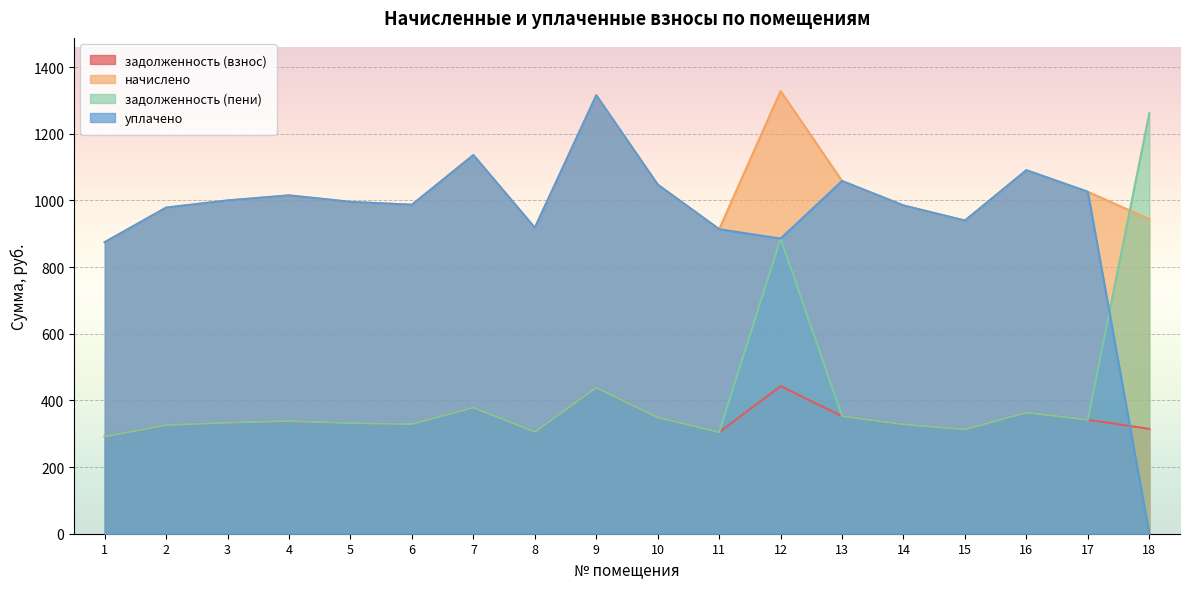

True or false: задолженность (взнос) and начислено cross at least once.

False